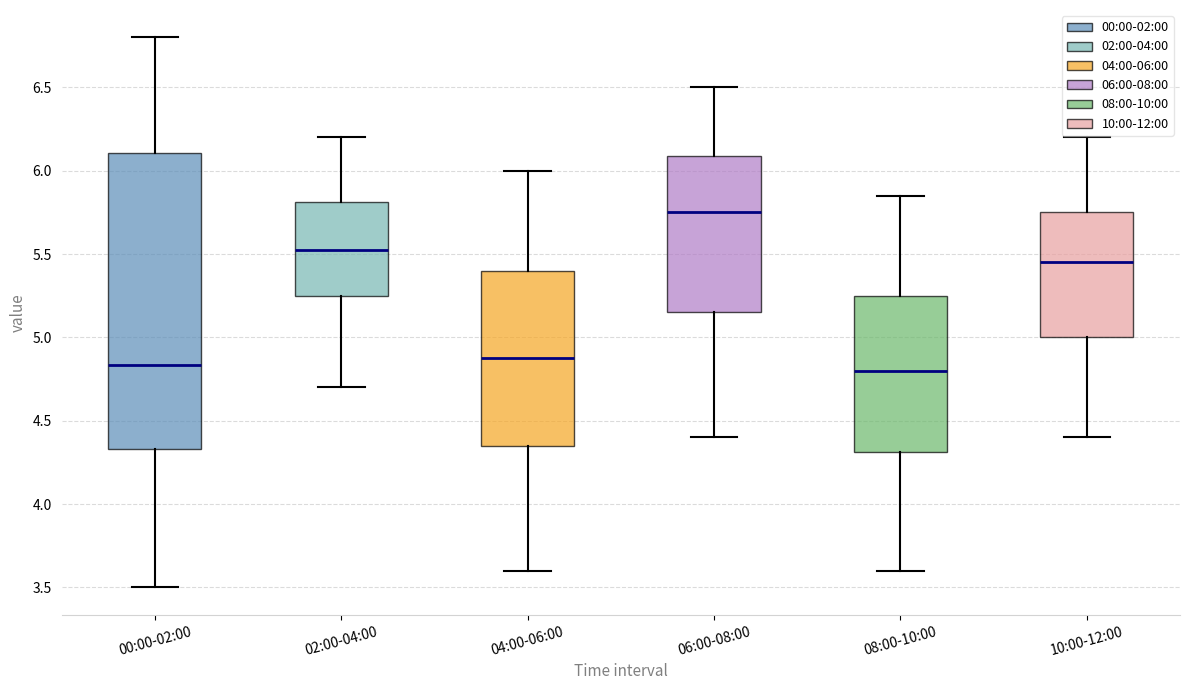

Which box's median line is the highest?

06:00-08:00